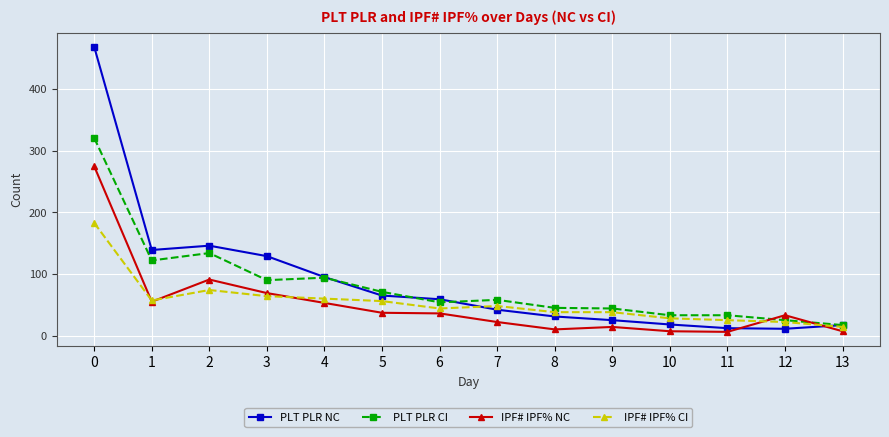

The value of IPF# IPF% CI at 11 is 25. True or false?

True